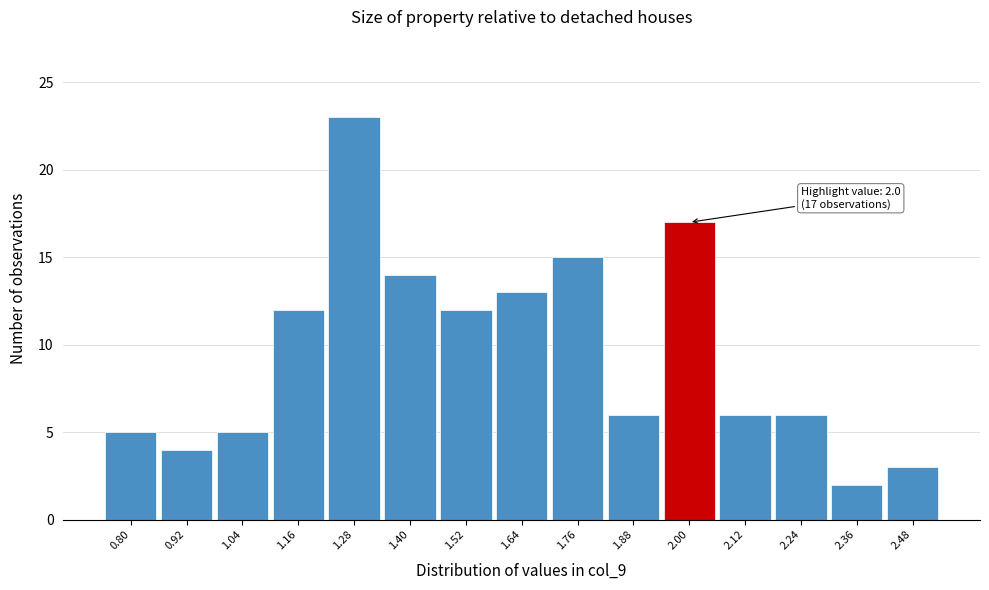

Reading left to right, list all the values displayed in this chart.

0.80=5	0.92=4	1.04=5	1.16=12	1.28=23	1.40=14	1.52=12	1.64=13	1.76=15	1.88=6	2.00=17	2.12=6	2.24=6	2.36=2	2.48=3